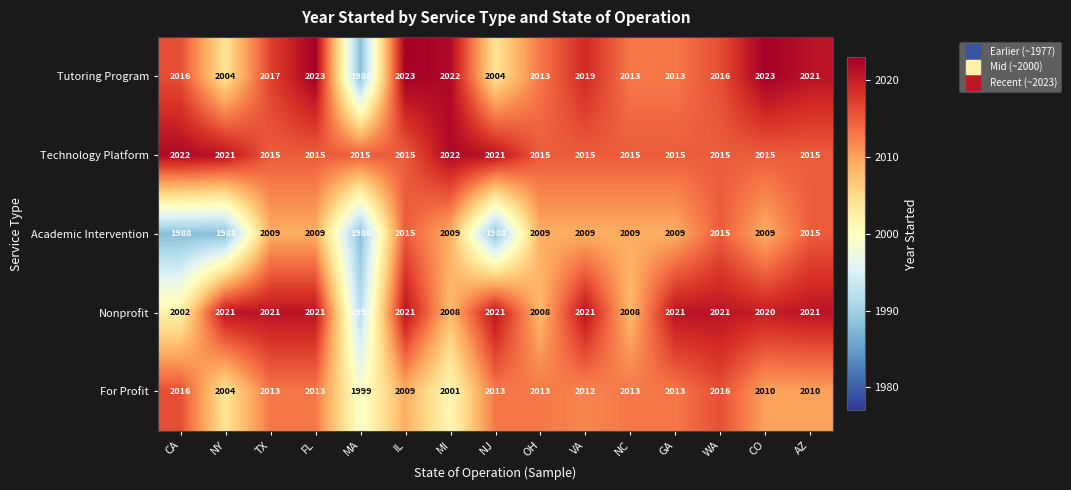

What is the approximate value of Technology Platform at AZ?

2015